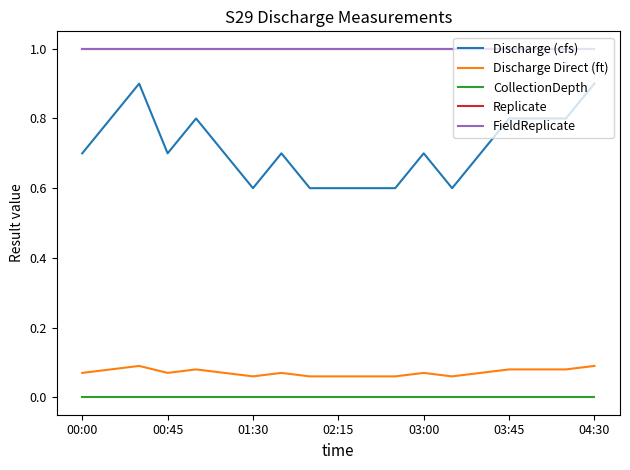

True or false: CollectionDepth and Discharge Direct (ft) intersect in this chart.

False